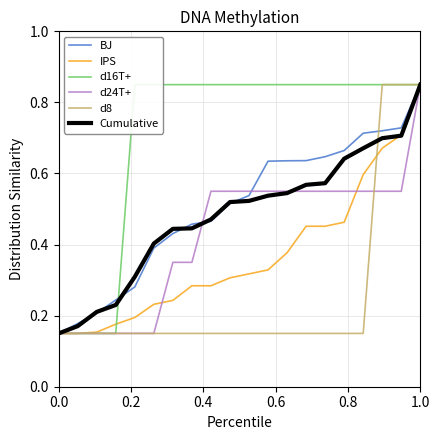

What is the difference between the second highest and minimum values in the d24T+ series?

0.4